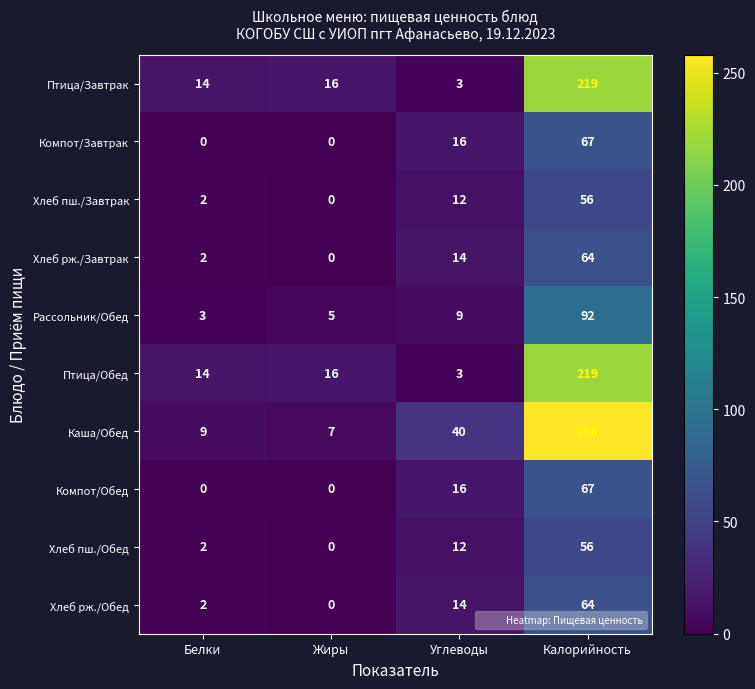

At which category is the sum across all series the highest?

Калорийность